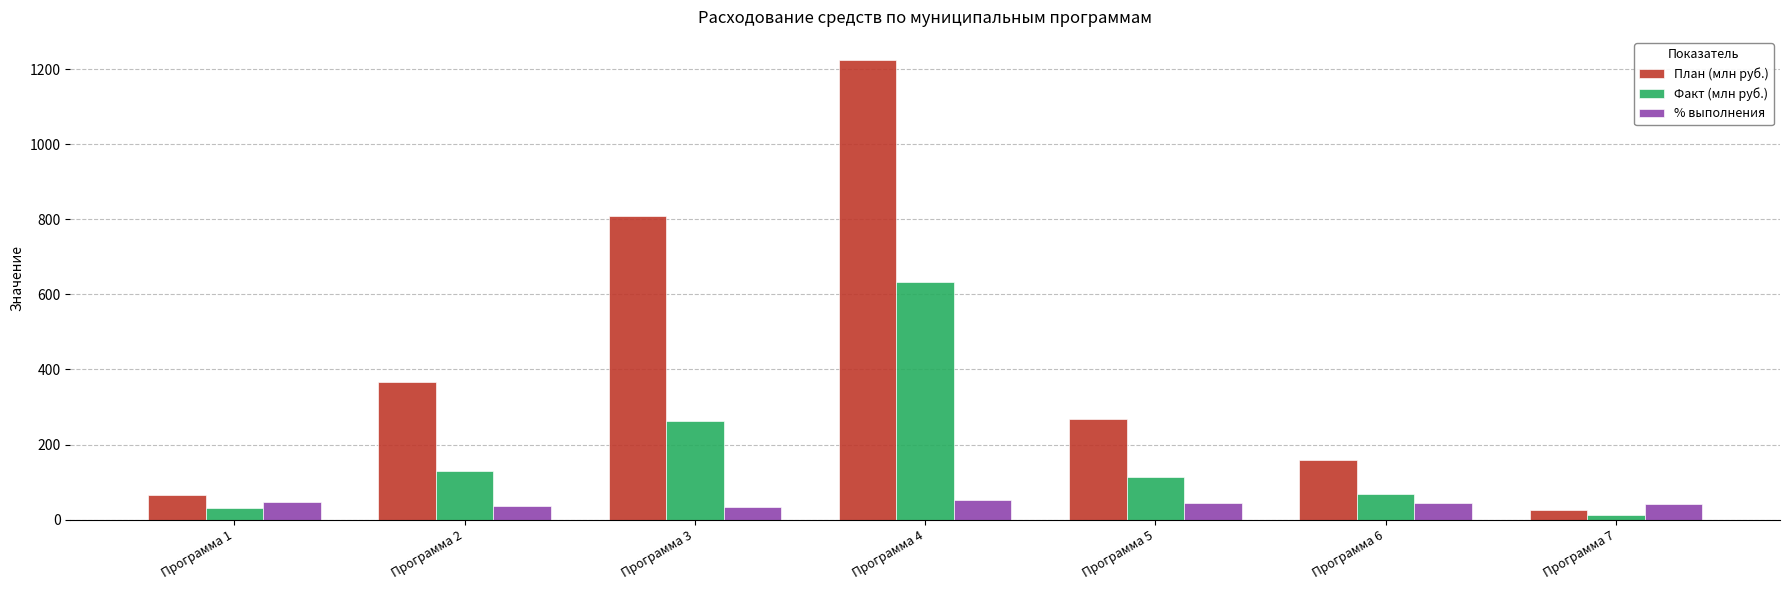

How many bars are there in total?

21